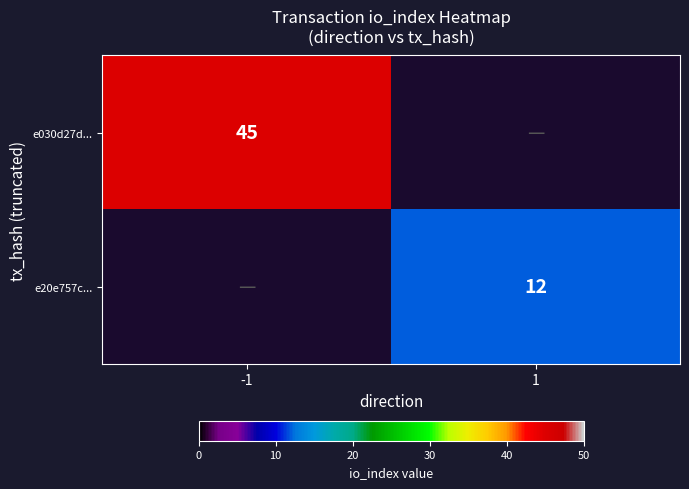

The e20e757c... series shows 18 at 1. True or false?

False